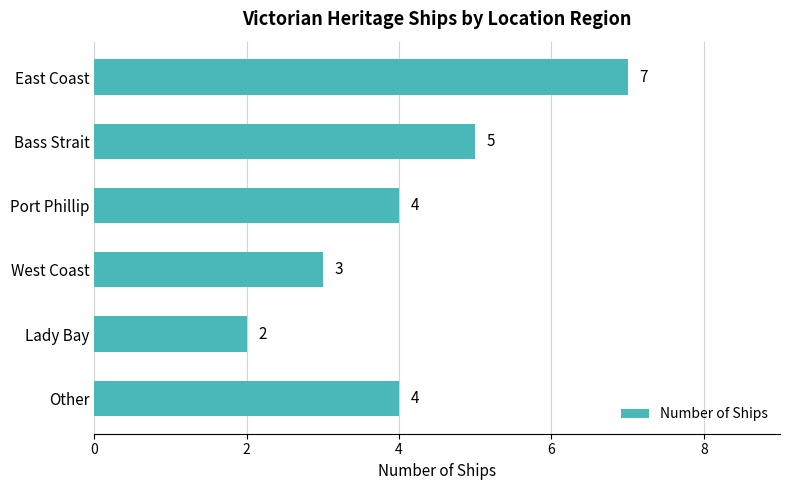

What is the change in value from Lady Bay to Other?

+2